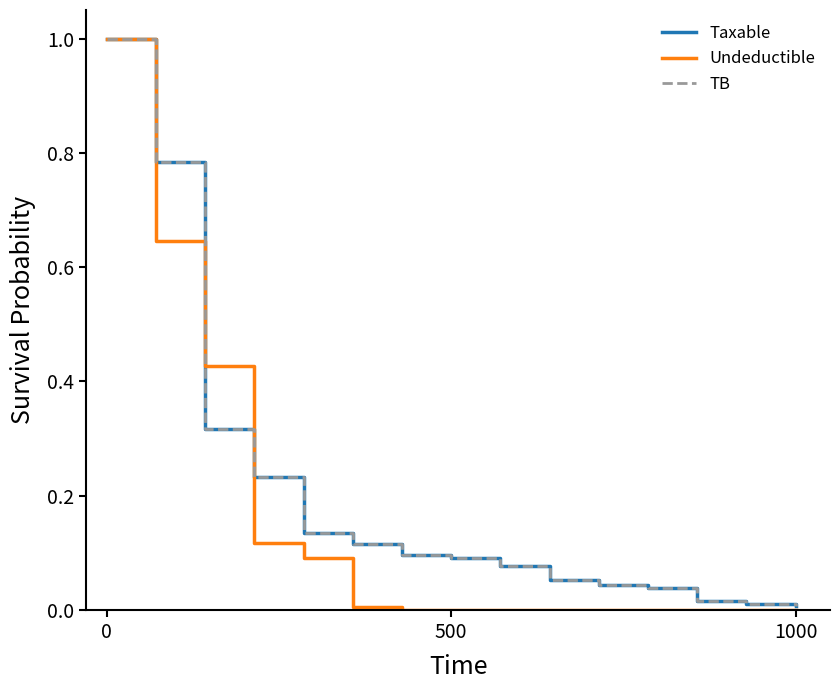

Does the chart display data point markers on the line(s)?

No